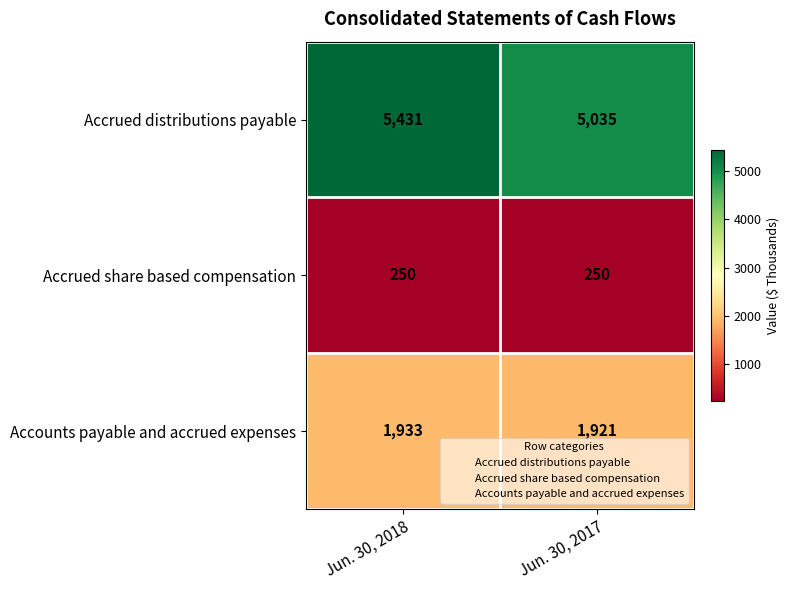

True or false: Accrued distributions payable has a value of 5431 at Jun. 30, 2018.

True